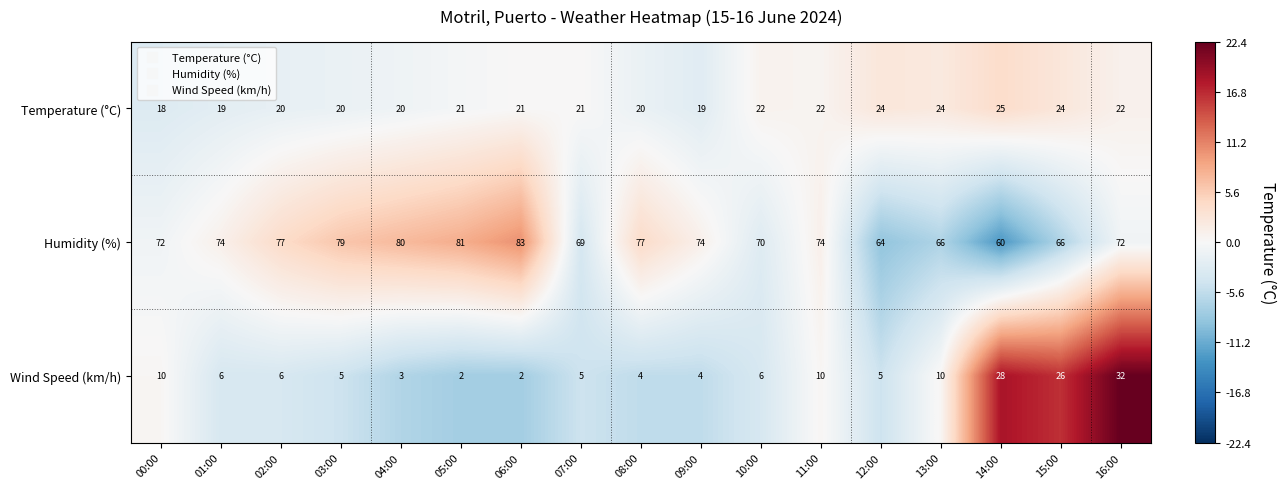

The value of Humidity (%) at 13:00 is 104. True or false?

False